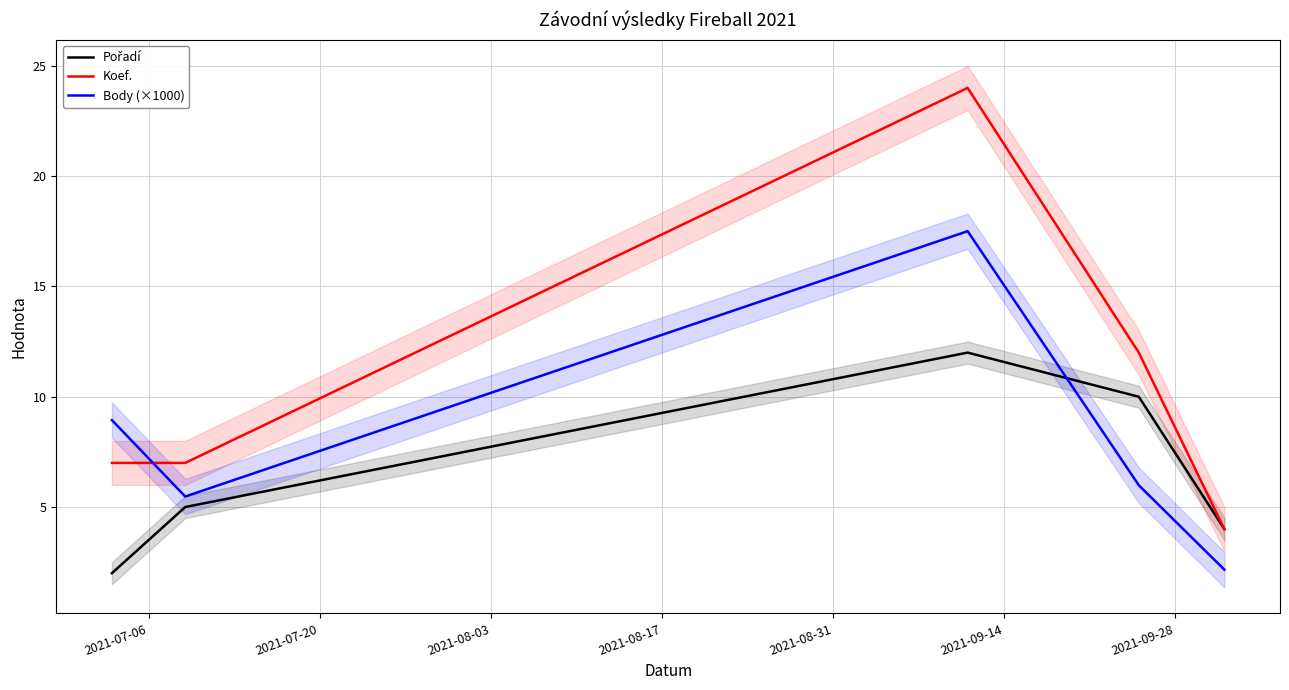

What is the minimum value for Koef.?

4.0